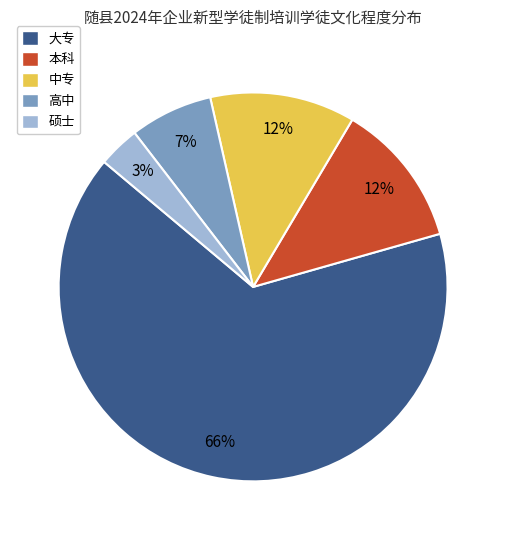

Do 中专 and 大专 together represent more than half of the pie?

Yes